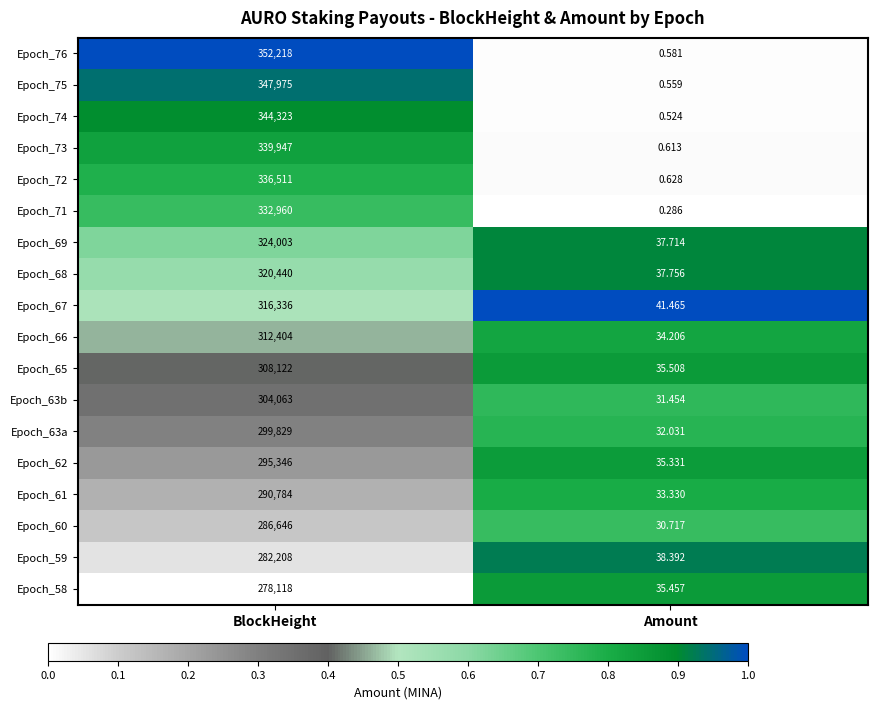

Rank the series at BlockHeight from highest to lowest value.

Epoch_76, Epoch_75, Epoch_74, Epoch_73, Epoch_72, Epoch_71, Epoch_69, Epoch_68, Epoch_67, Epoch_66, Epoch_65, Epoch_63b, Epoch_63a, Epoch_62, Epoch_61, Epoch_60, Epoch_59, Epoch_58